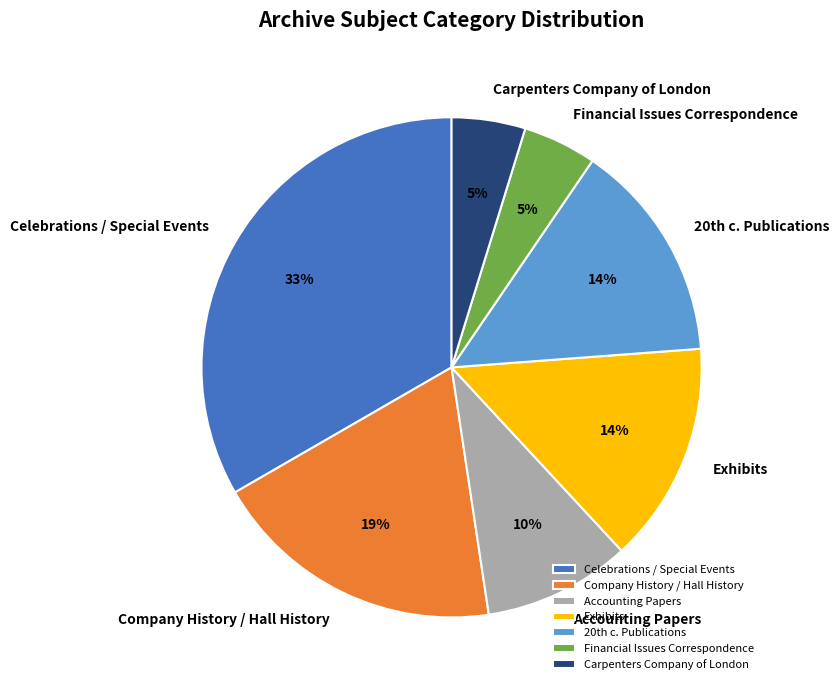

Which slice is the largest?

Celebrations / Special Events